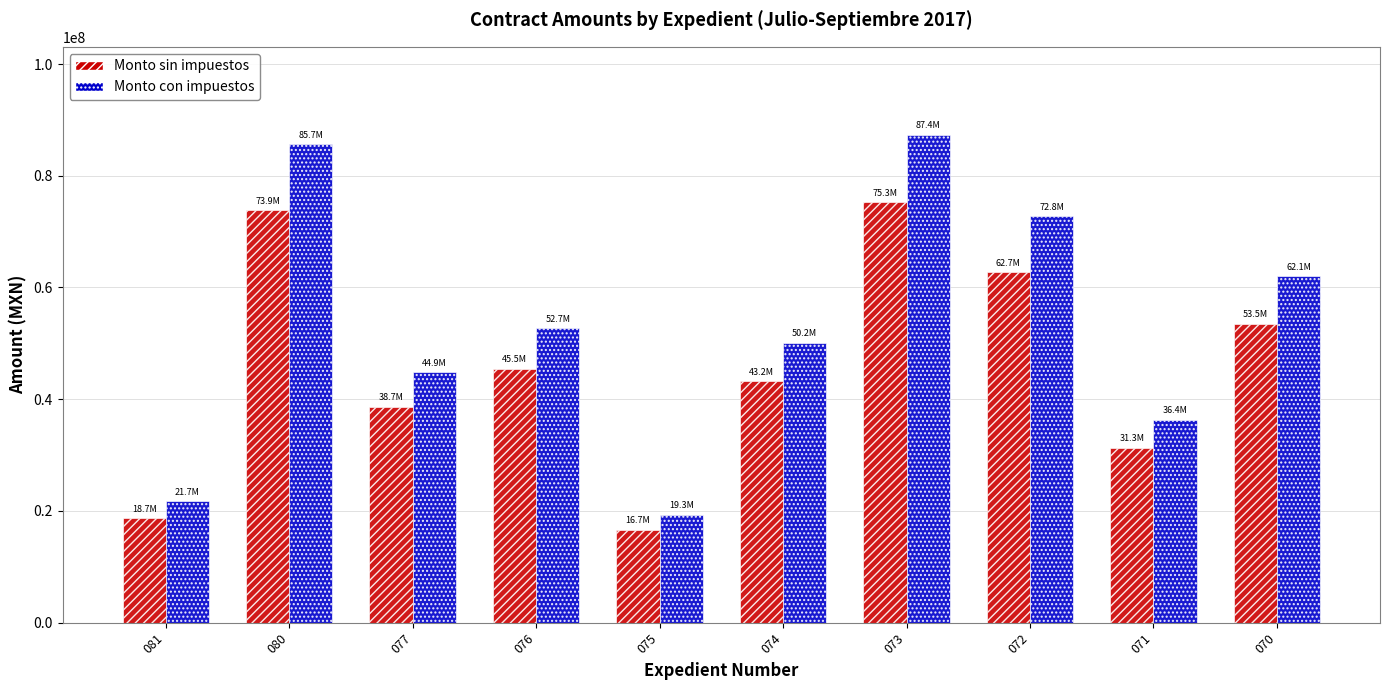

Which series has the largest range (max minus min)?

Monto con impuestos